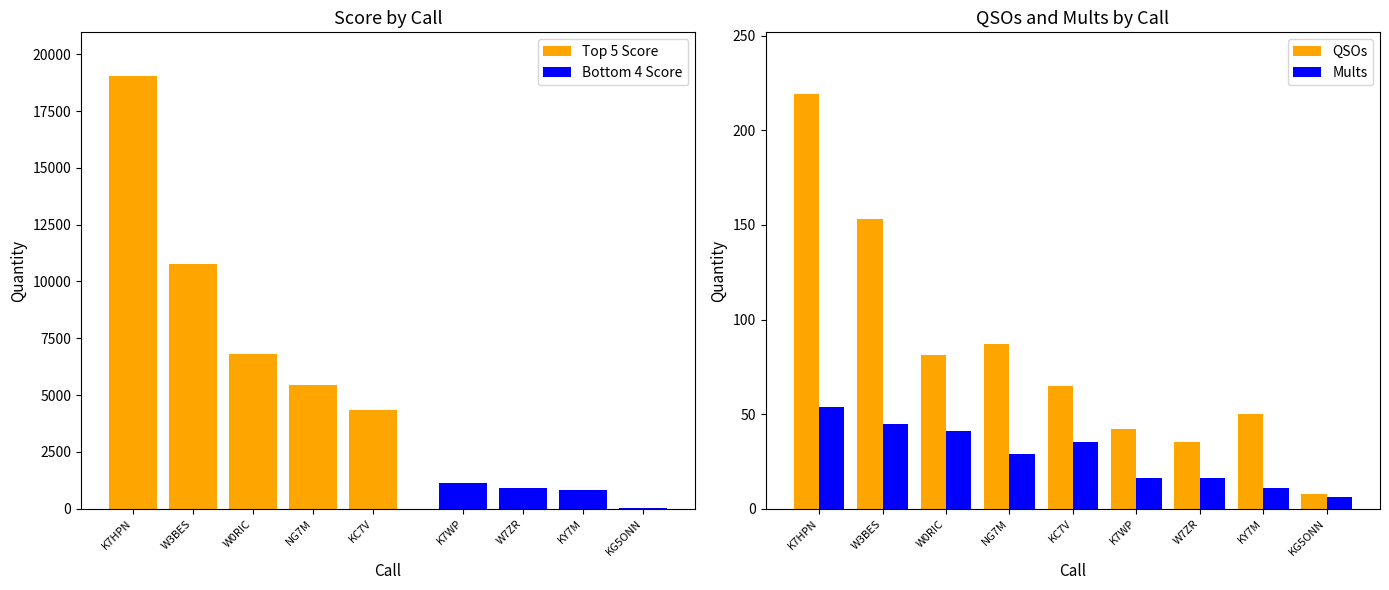

Rank the categories by QSOs value from lowest to highest.

KG5ONN, W7ZR, K7WP, KY7M, KC7V, W0RIC, NG7M, W3BES, K7HPN